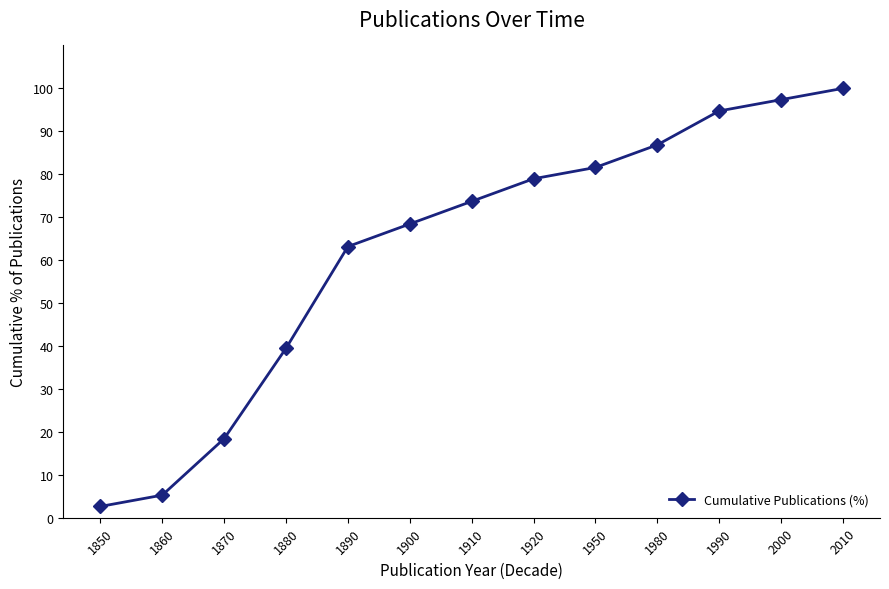

True or false: there are more than 2 points higher than both neighbors.

False